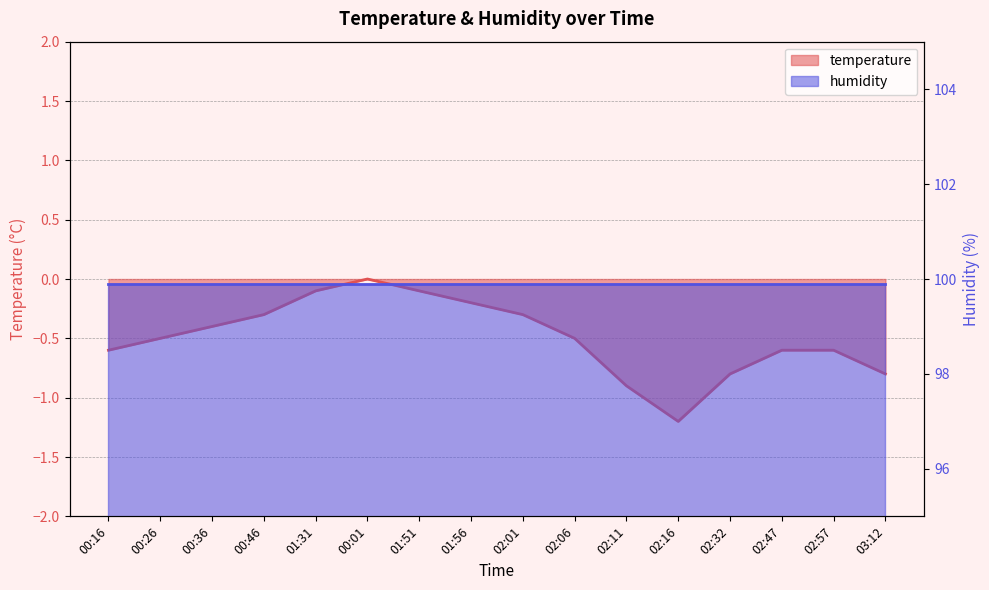

At which label is the value closest to 0?

00:01